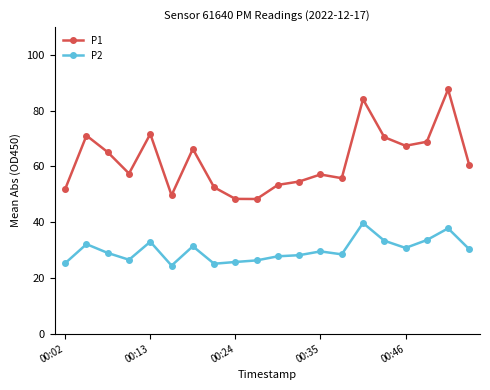

What is the minimum value shown in the chart?

24.4